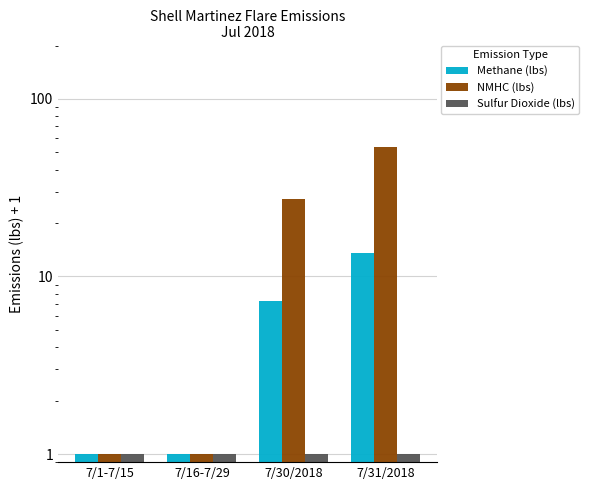

Is it true that Methane (lbs) equals 22.5 at 7/31/2018?

False